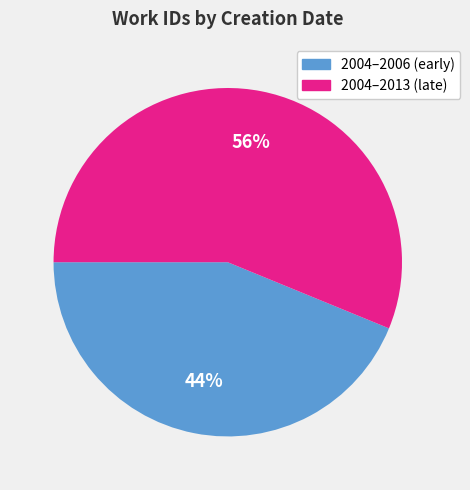

To the nearest percent, what is the average slice percentage?

50%